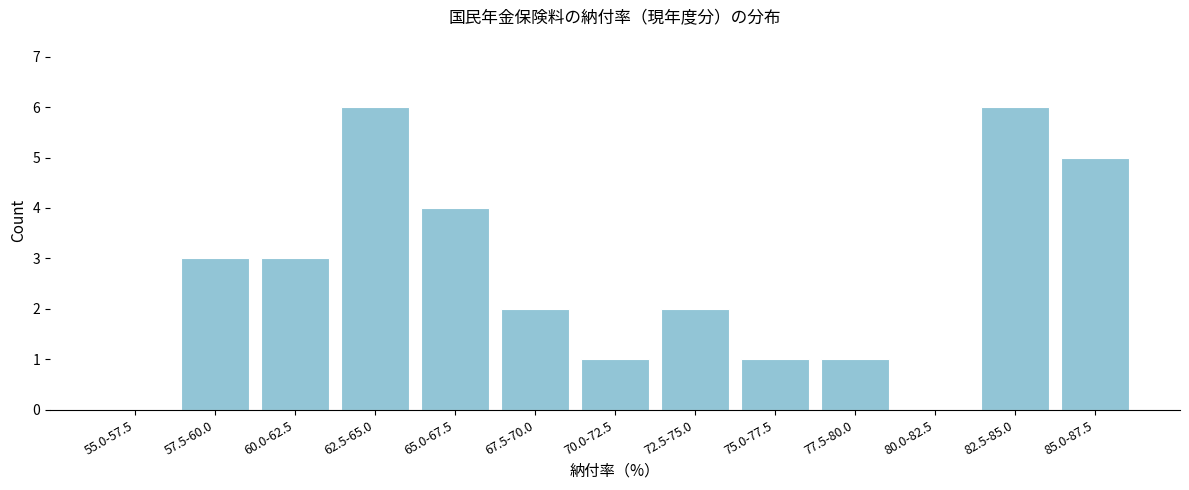

Reading left to right, extract all data points from this chart.

55.0-57.5=0	57.5-60.0=3	60.0-62.5=3	62.5-65.0=6	65.0-67.5=4	67.5-70.0=2	70.0-72.5=1	72.5-75.0=2	75.0-77.5=1	77.5-80.0=1	80.0-82.5=0	82.5-85.0=6	85.0-87.5=5